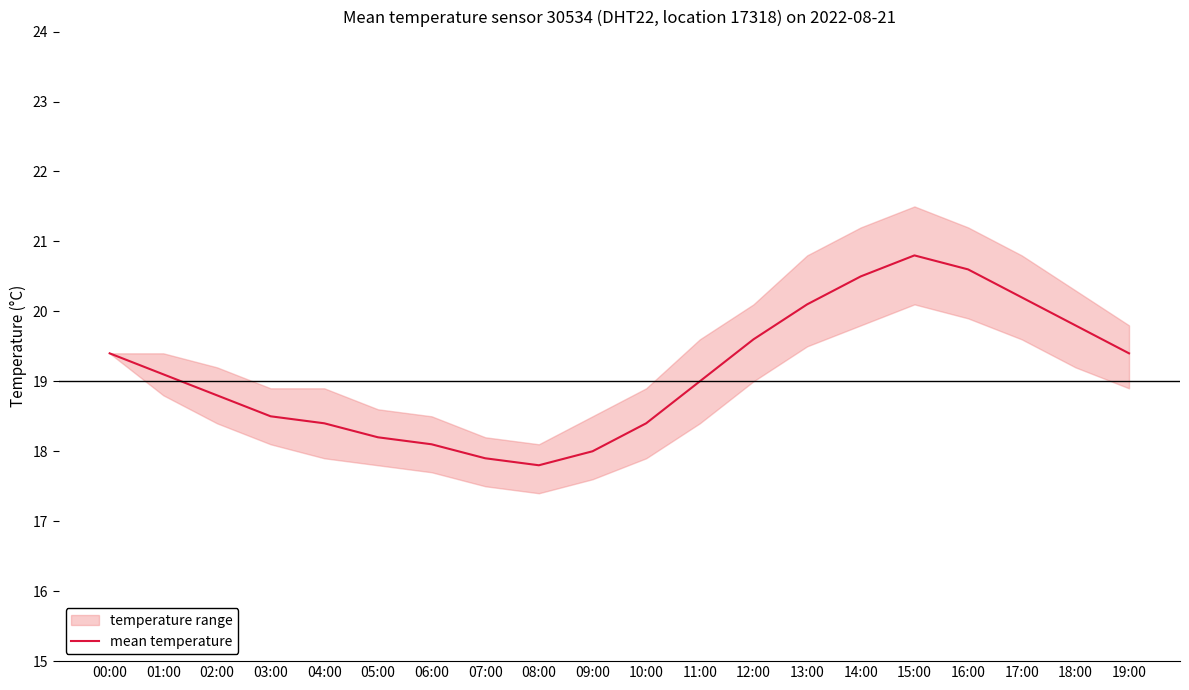

Rank the categories by value from lowest to highest.

08:00, 07:00, 09:00, 06:00, 05:00, 04:00, 10:00, 03:00, 02:00, 11:00, 01:00, 00:00, 19:00, 12:00, 18:00, 13:00, 17:00, 14:00, 16:00, 15:00